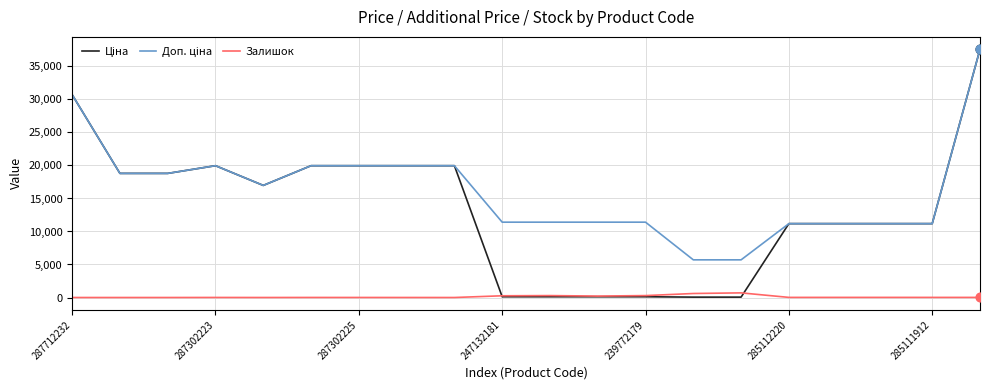

What is the maximum value shown in the chart?

37593.6